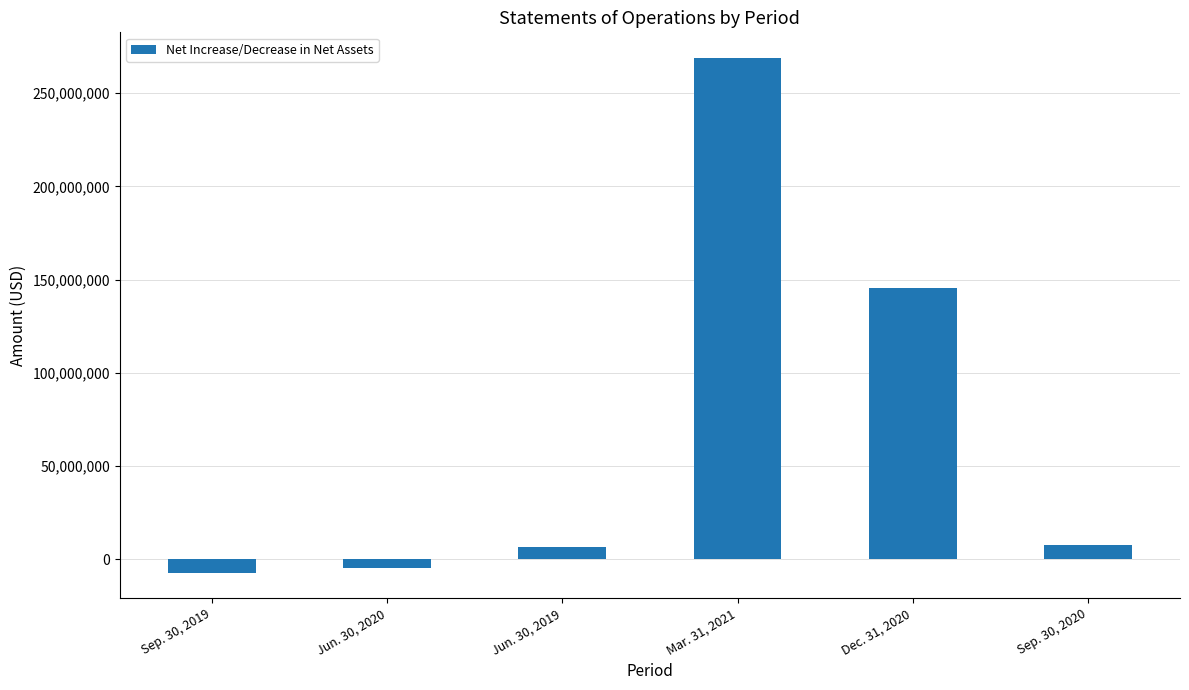

What is the change in value from Sep. 30, 2019 to Mar. 31, 2021?

+275912000